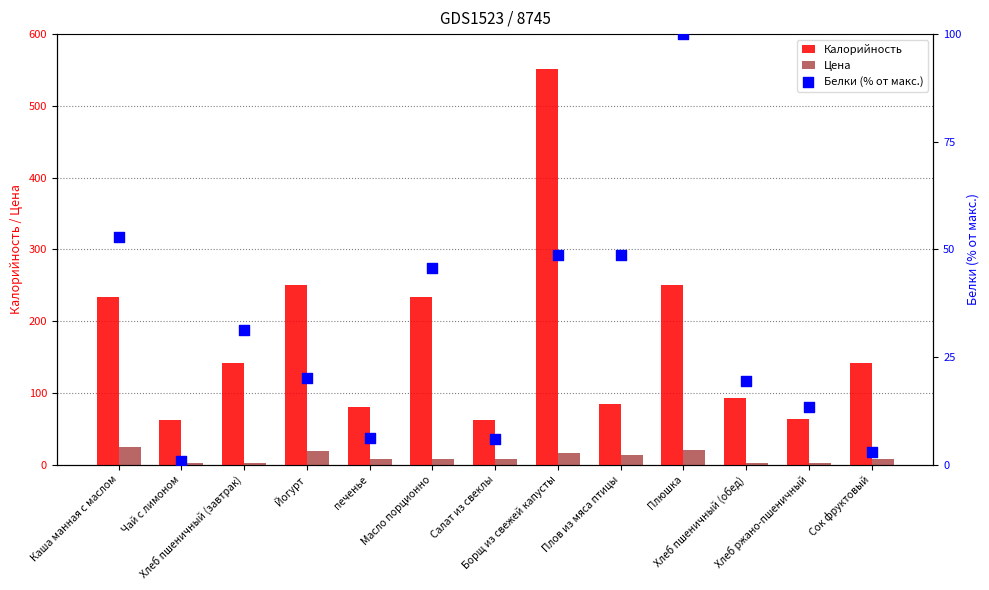

Which series has the largest Y range (max minus min)?

Калорийность